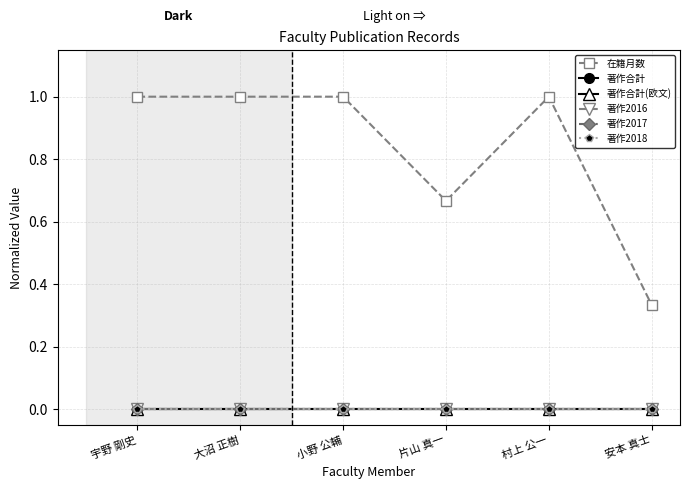

What is the total value across all series at 大沼 正樹?

1.0